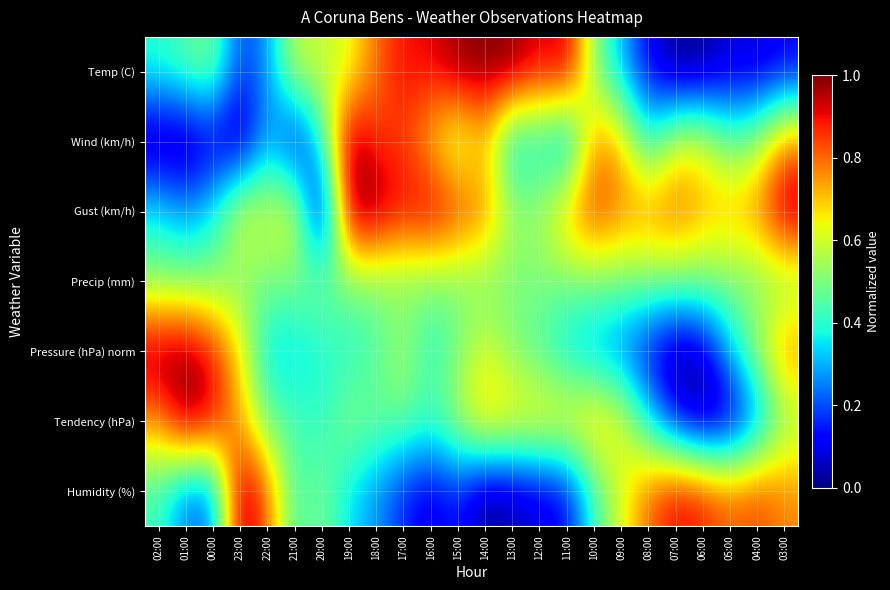

Which series has the largest total across all categories?

Gust (km/h)